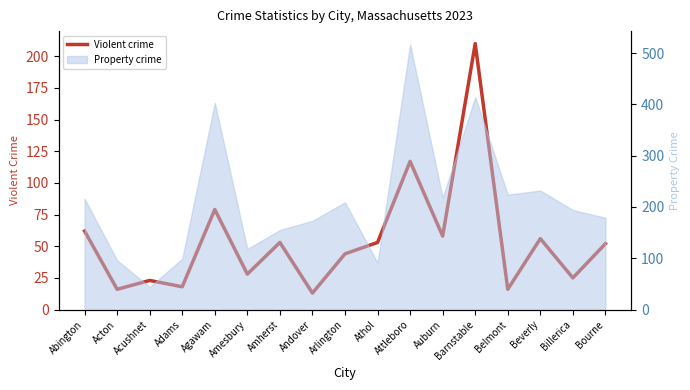

What is the greatest value displayed?

210